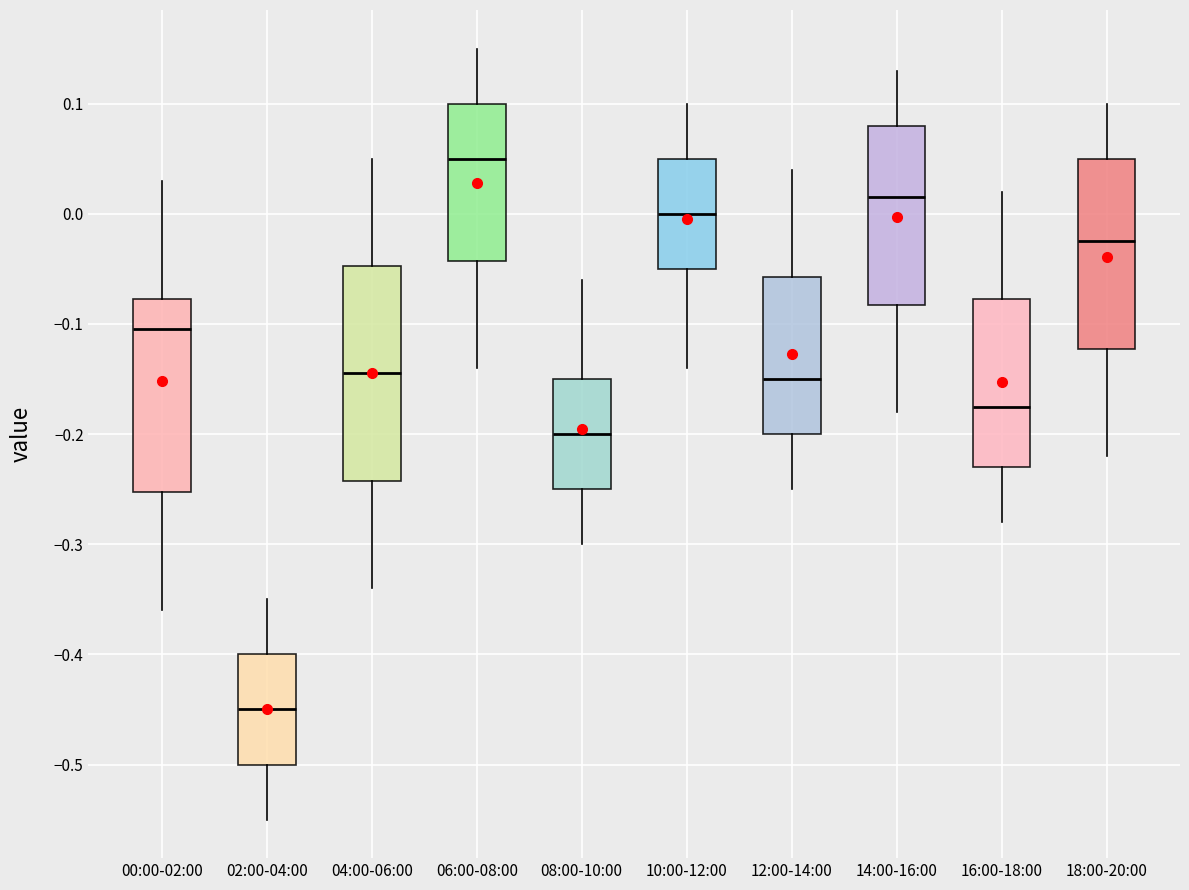

Where does the lower whisker of the box for 10:00-12:00 end on the y-axis? The values are not printed on the chart, so give them approximately, as read against the axis.

-0.14